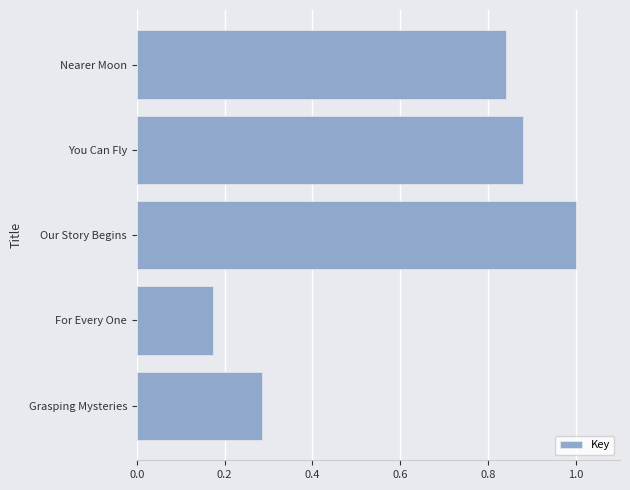

Count the number of data series in this chart.

1